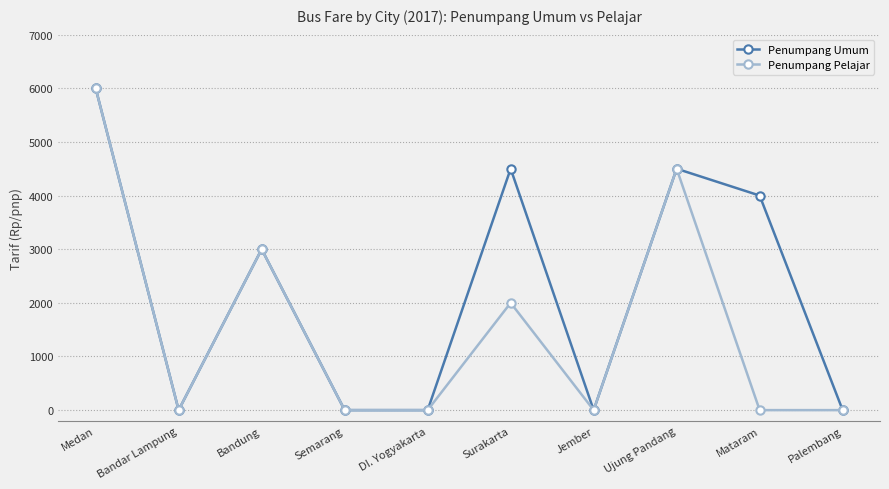

At how many categories does at least one series exceed 407?

5